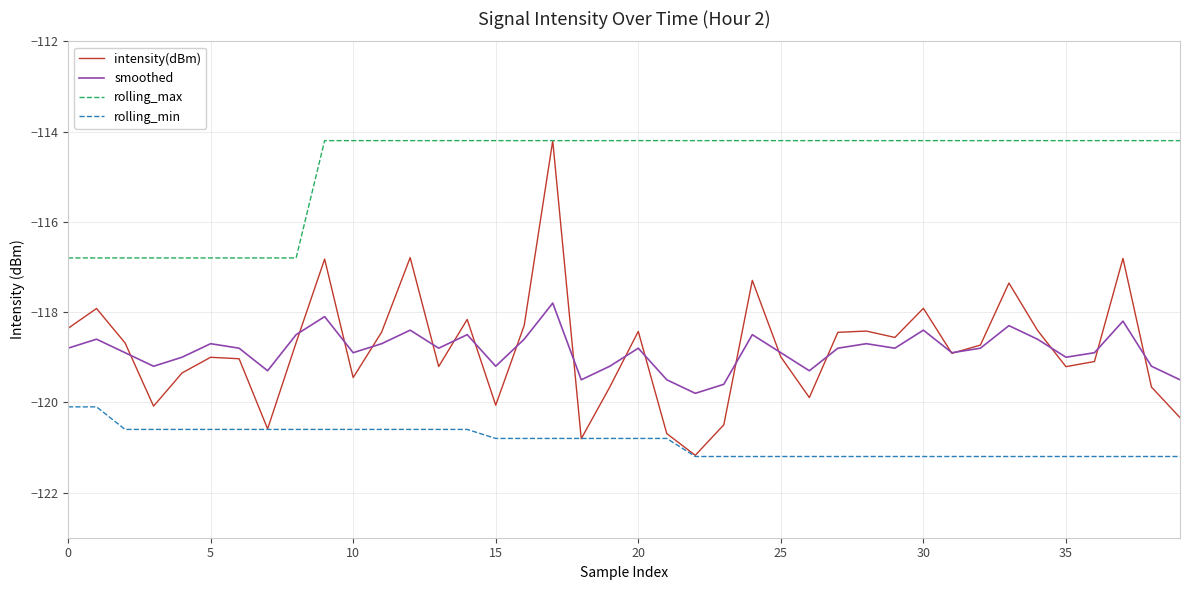

Which series has the largest range (max minus min)?

intensity(dBm)